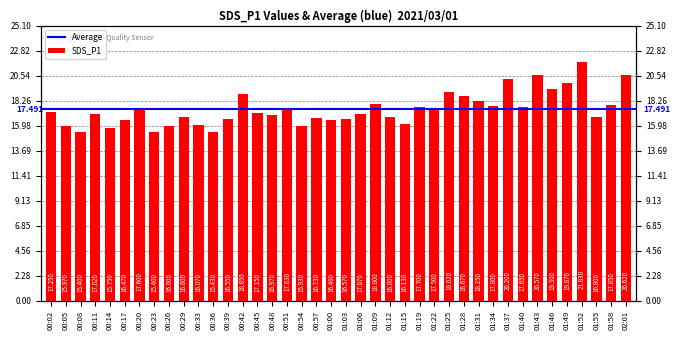

What is the label of the 9th bar from the left?

00:26